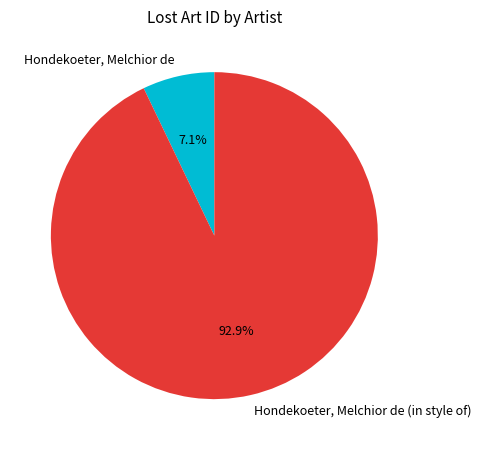

The Hondekoeter, Melchior de (in style of) slice represents 93% of the pie. True or false?

True